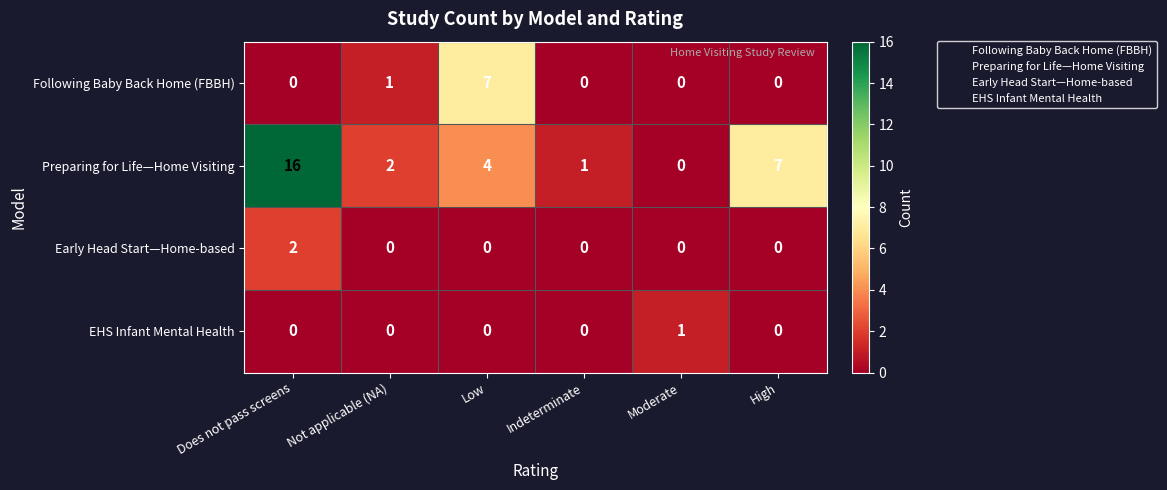

How many categories are shown in the chart?

6